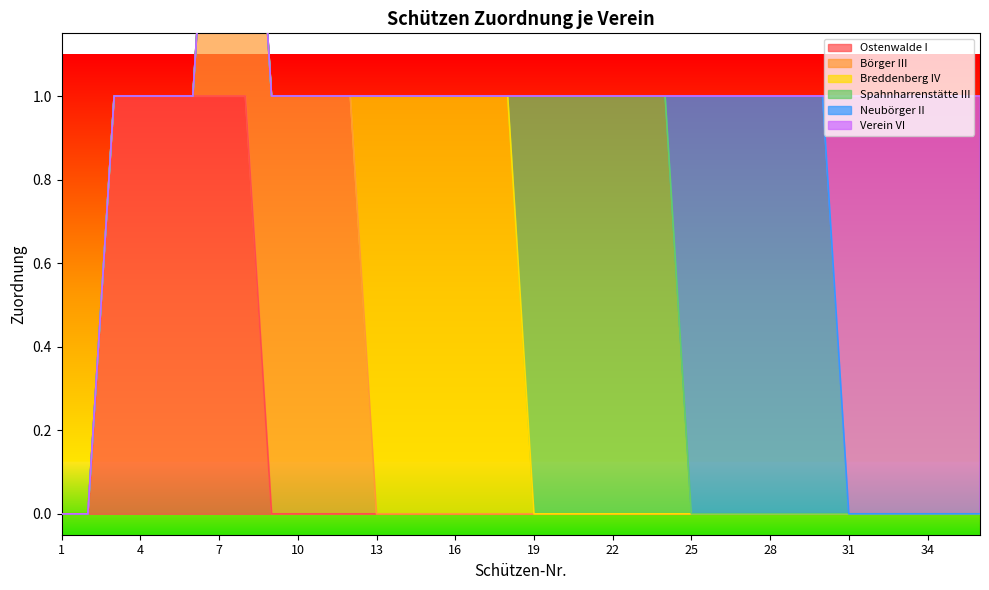

True or false: Spahnharrenstätte III has a value of 0 at 34.

False